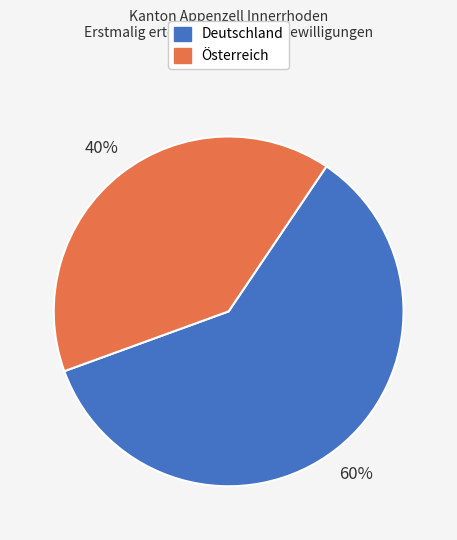

Which category has the smallest portion of the pie?

Österreich